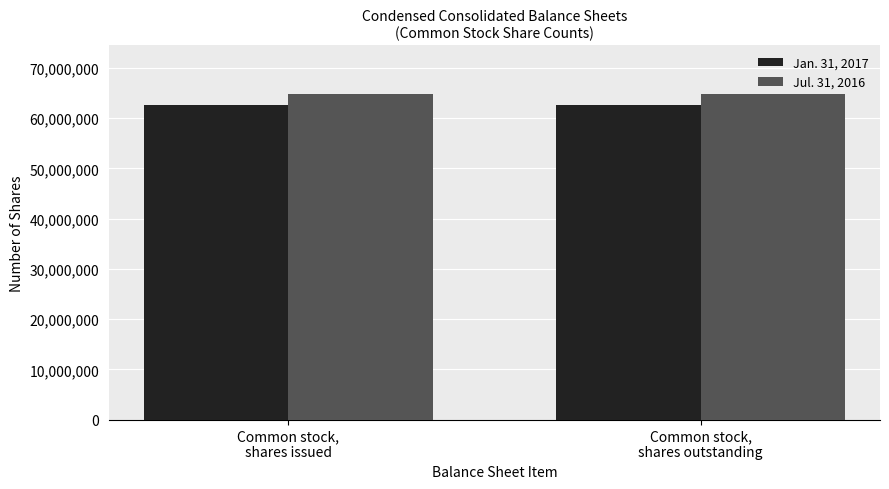

The Jul. 31, 2016 series shows 101494545 at Common stock,
shares outstanding. True or false?

False